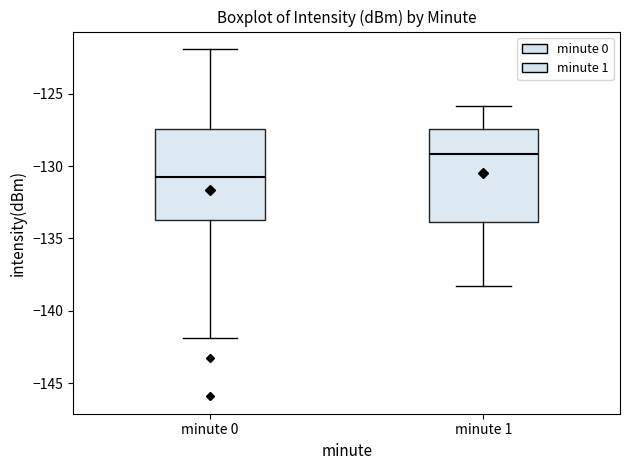

Reading left to right, transcribe this box plot: for each box, give where its median line is, the range the box spans, and where its two whiskers end, as read against the y-axis. The values are not printed on the chart, so give them approximately, as read against the axis.

minute 0: median -131.0, box -133.5 to -127.5, whiskers -142.0 to -122.0
minute 1: median -129.0, box -134.0 to -127.5, whiskers -138.5 to -126.0